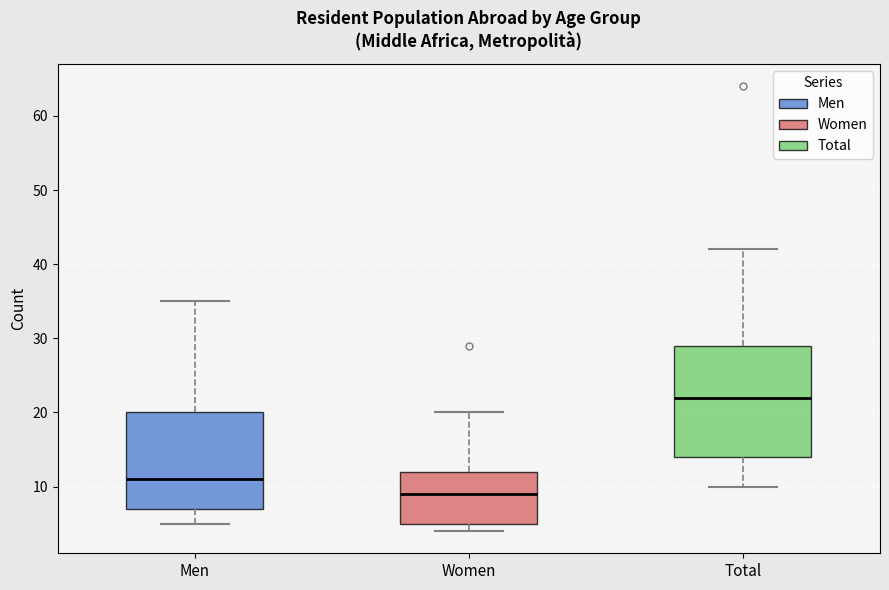

Which box has the lowest median line?

Women